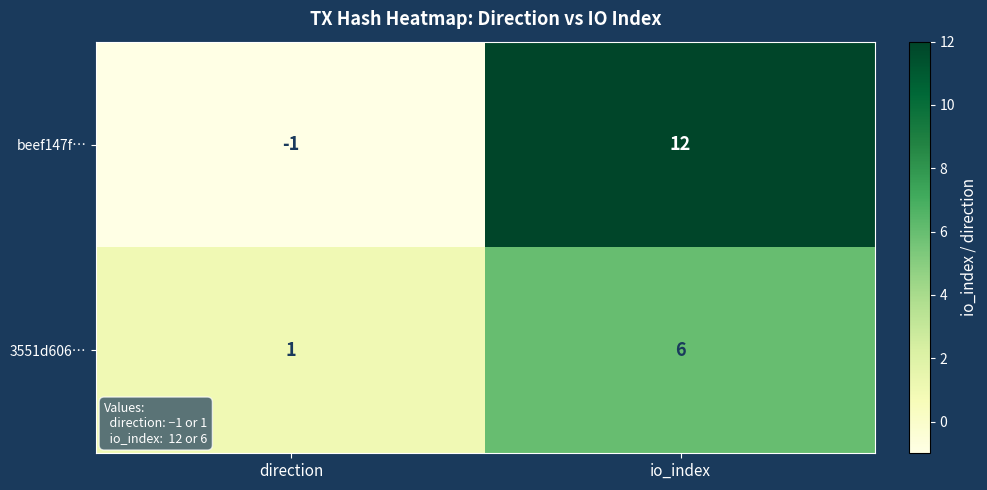

Reading left to right, transcribe all the data shown in this chart.

beef147f…: direction=-1	io_index=12
3551d606…: direction=1	io_index=6